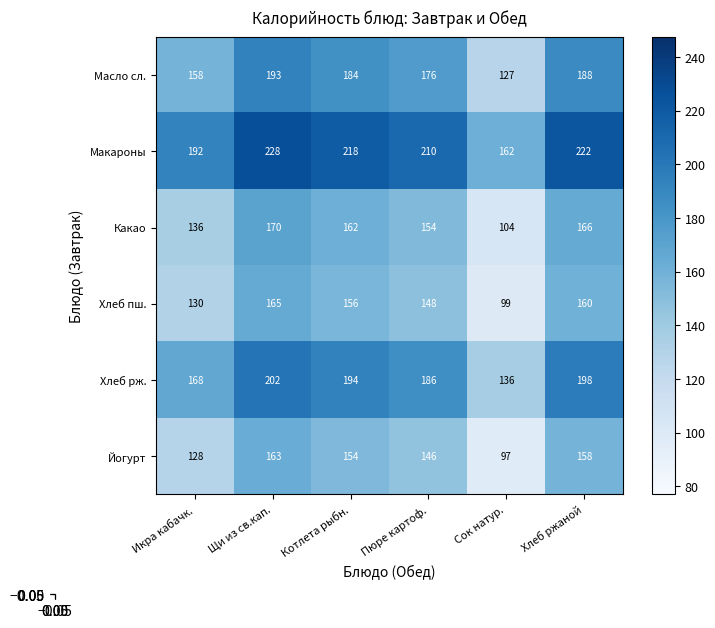

What is the sum of the Макароны values at Пюре картоф. and Щи из св.кап.?

438